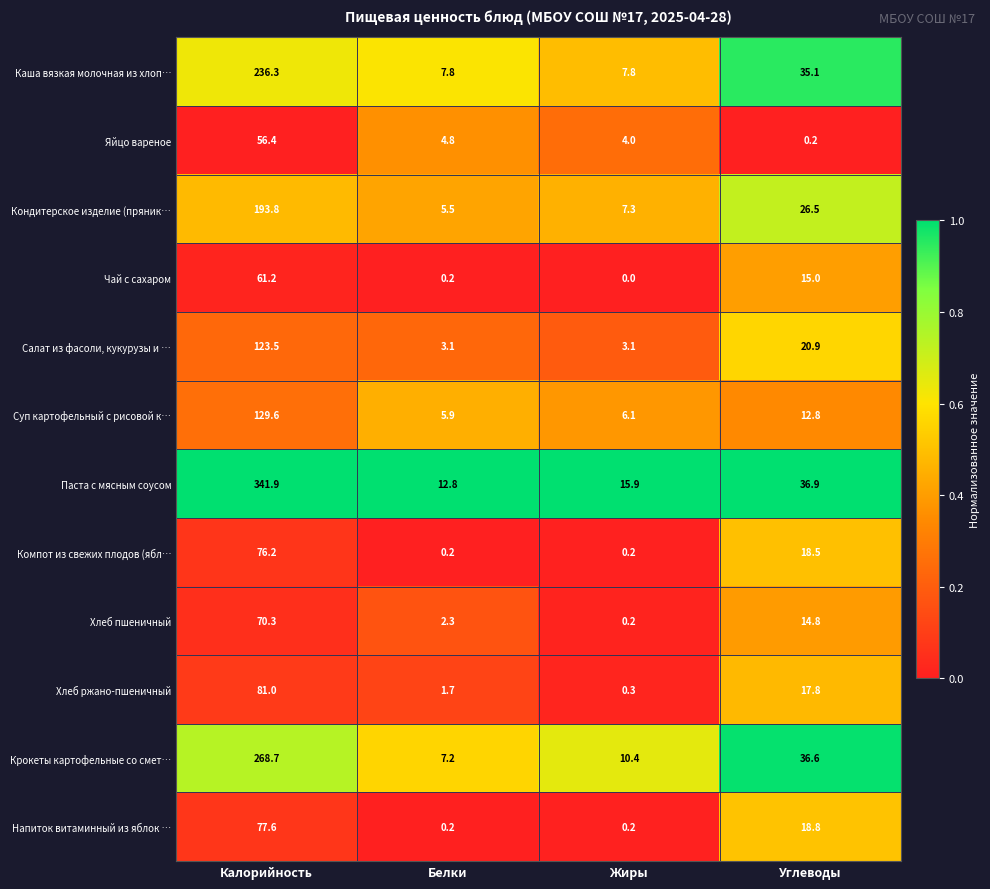

What is the total value across all series at Белки?

51.7